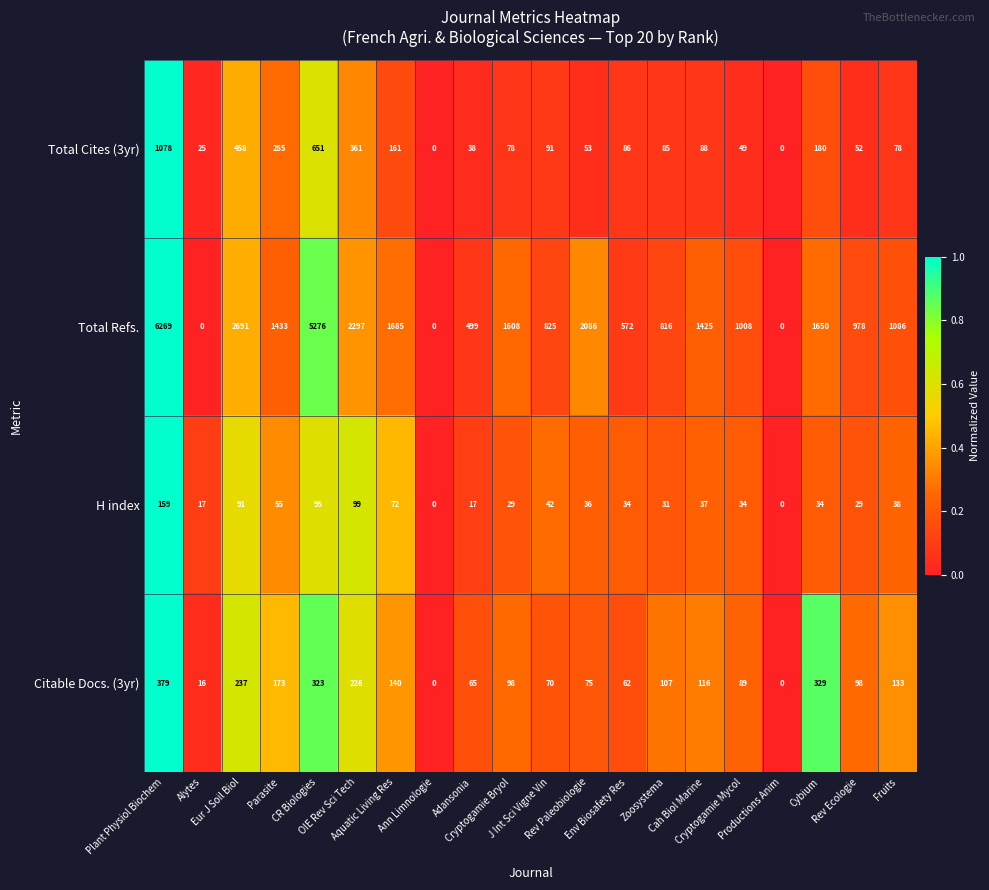

List the series in order of their peak value, lowest first.

H index, Citable Docs. (3yr), Total Cites (3yr), Total Refs.